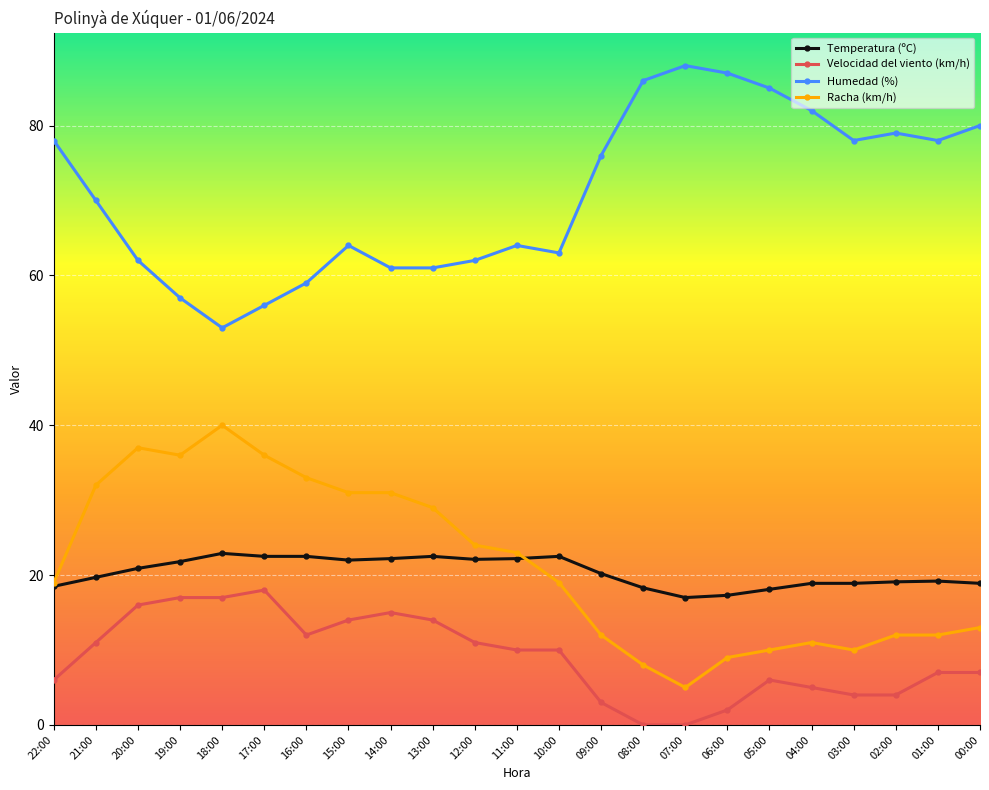

At how many categories does at least one series exceed 38?

23